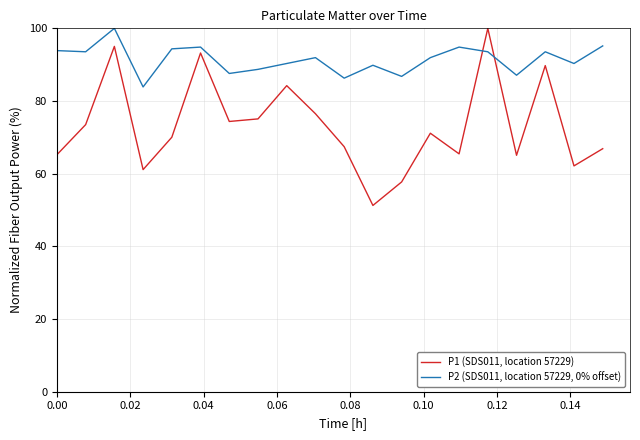

What is the difference between the maximum and minimum values in the P2 (SDS011, location 57229, 0% offset) series?

16.1